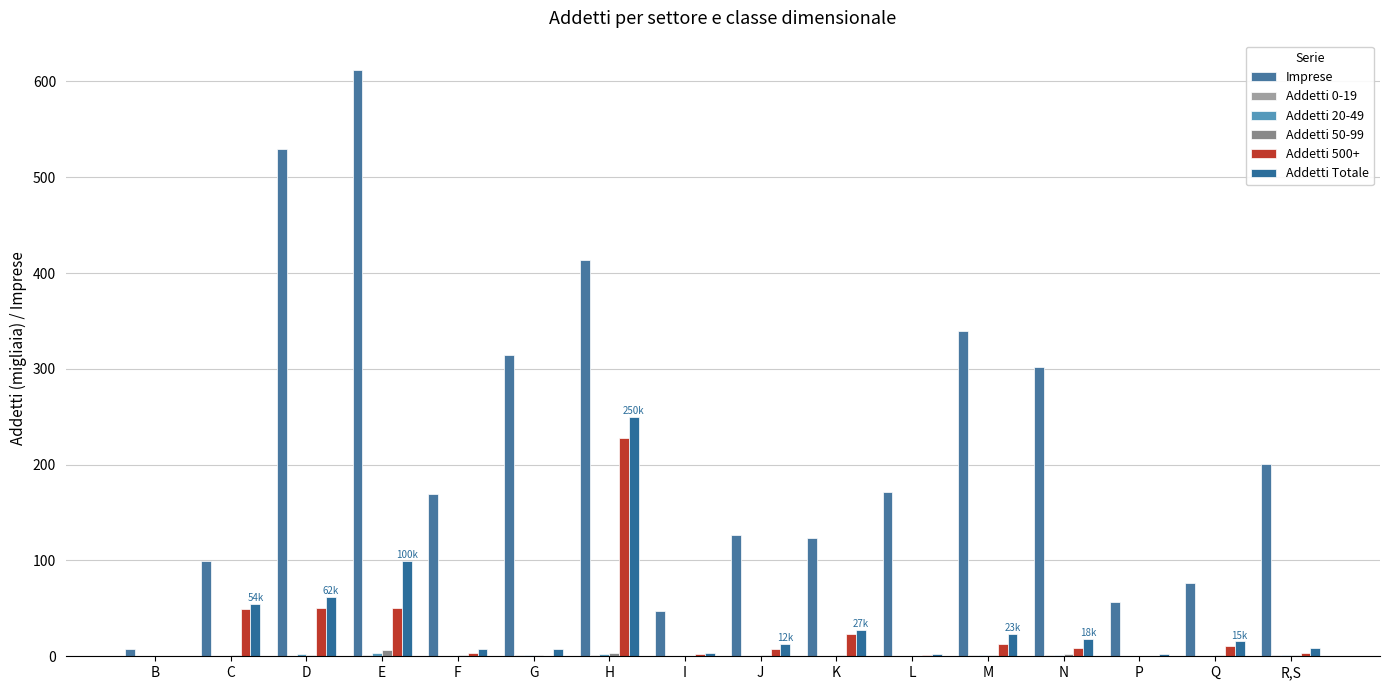

Which series has the largest range (max minus min)?

Imprese